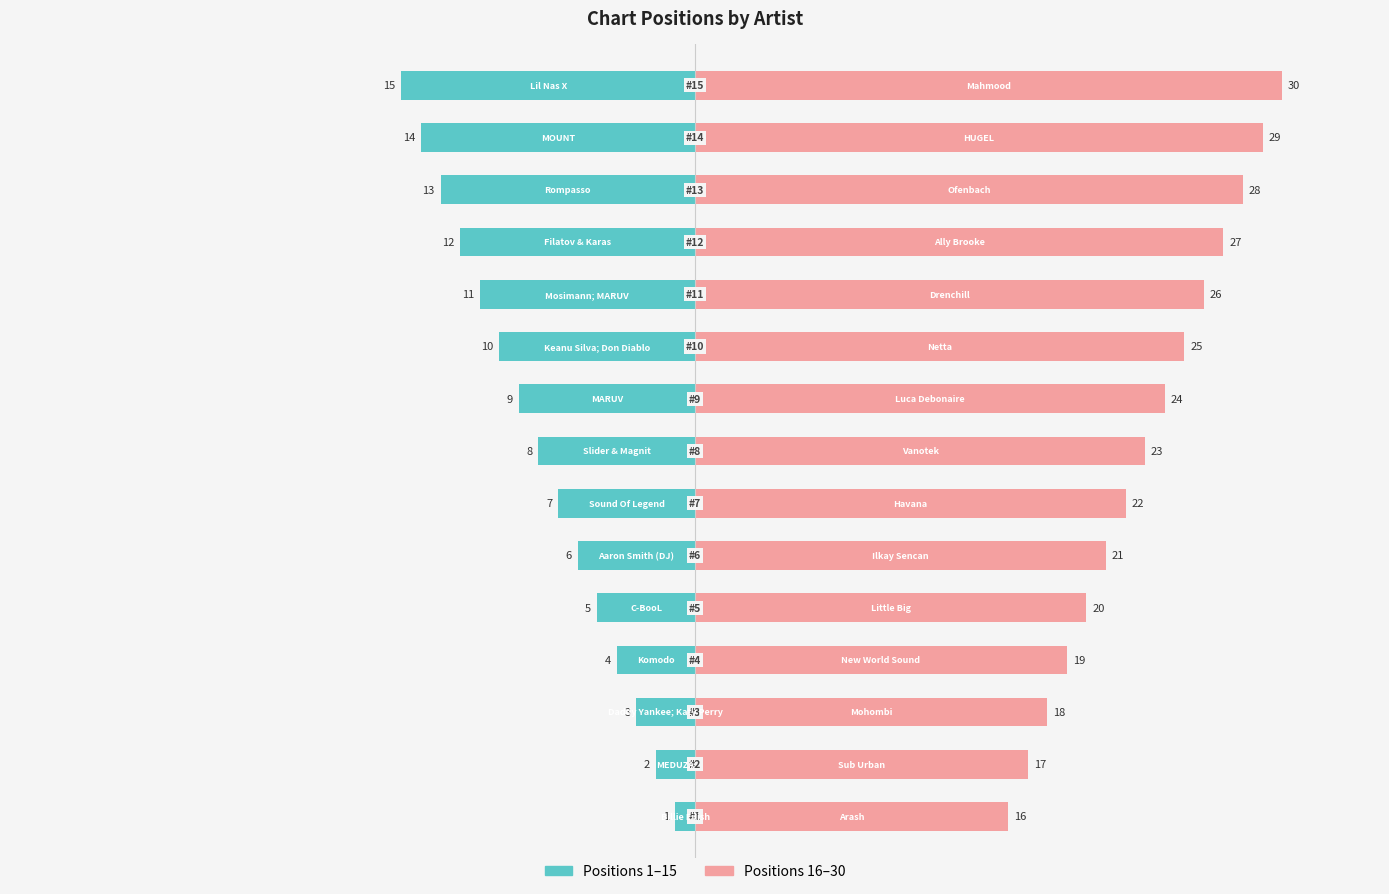

What is the value of the Left (Position) bar at the 9th from the left?

-9